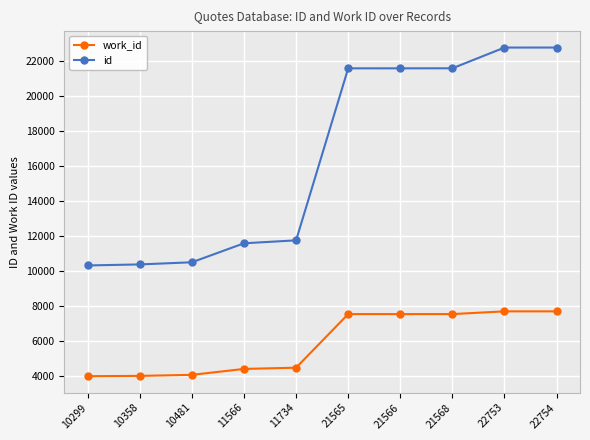

What is the difference between the second highest and second lowest values in the work_id series?

3688